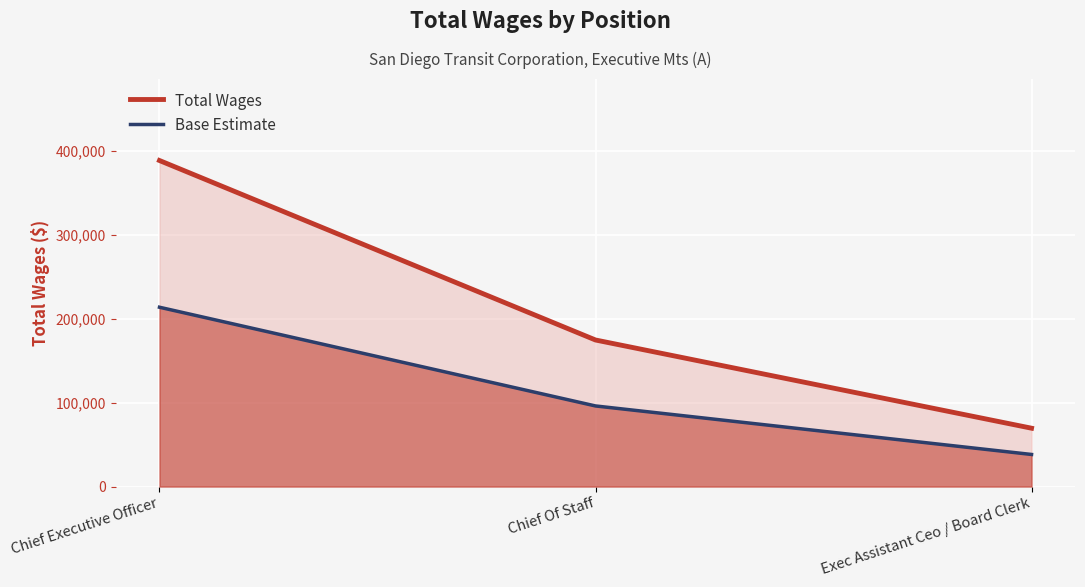

What is the difference between the Base Estimate values at Exec Assistant Ceo / Board Clerk and Chief Of Staff?

57759.9